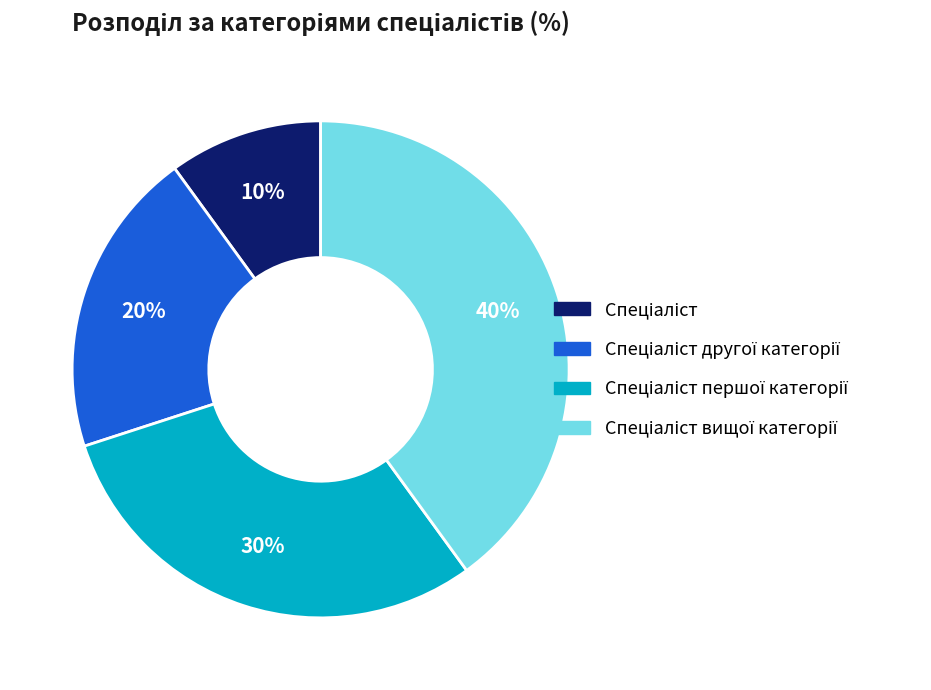

To the nearest percent, what is the average slice percentage?

25%